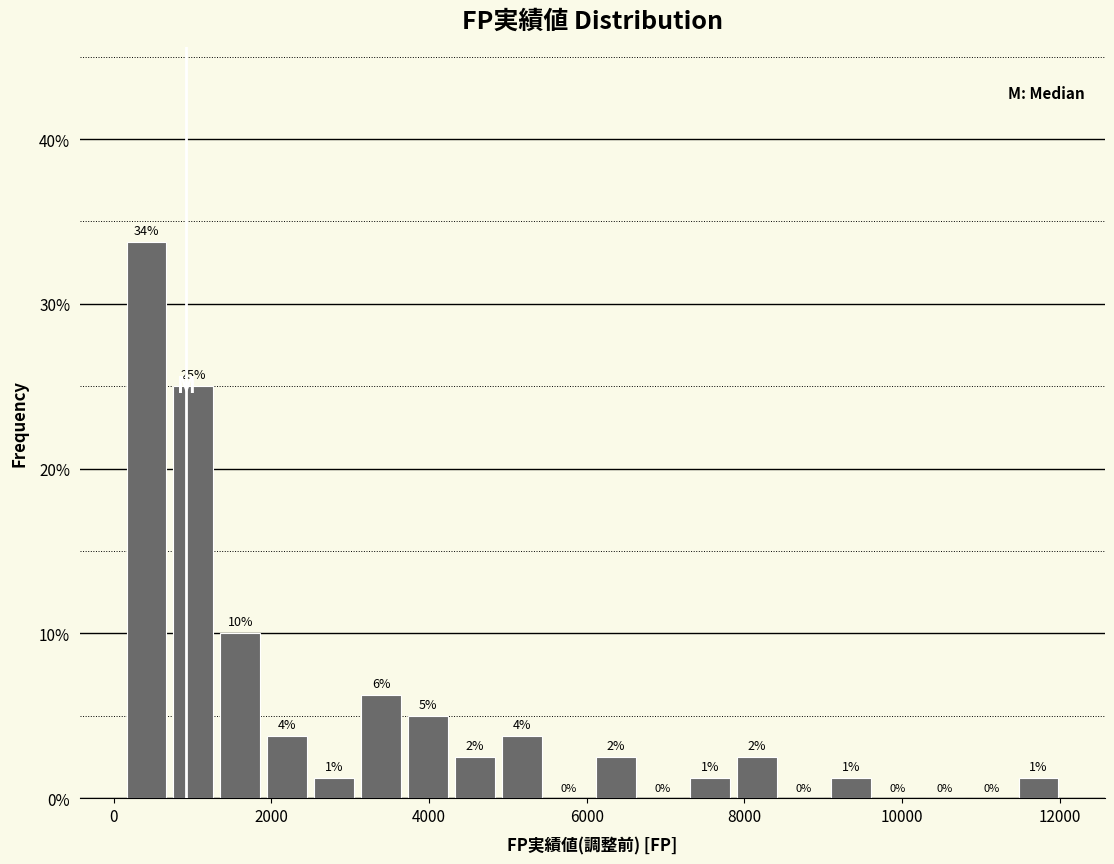

Read against the x-axis, roughly where is the centre of the tallest bar?

400